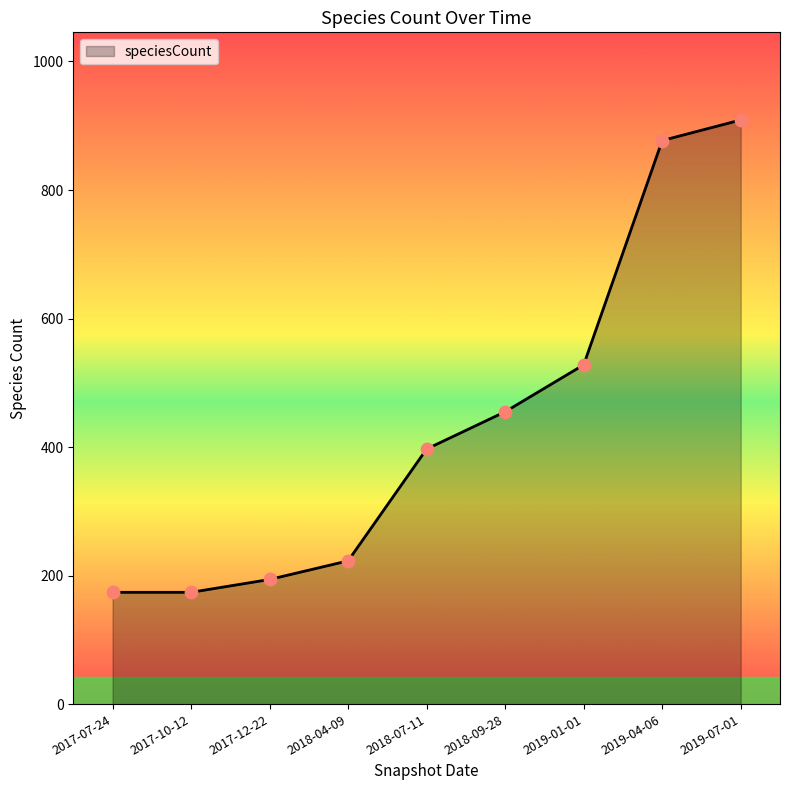

Approximately how many times larger is the value at 2018-07-11 compared to 2019-07-01?

0.4